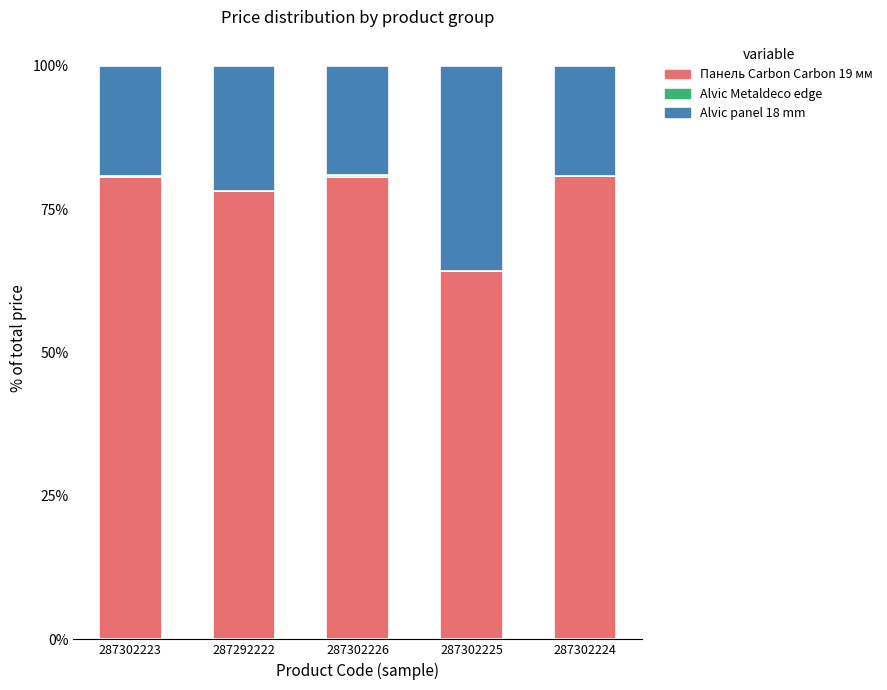

The value of Панель Carbon Carbon 19 мм at 287302224 is 129.9. True or false?

False